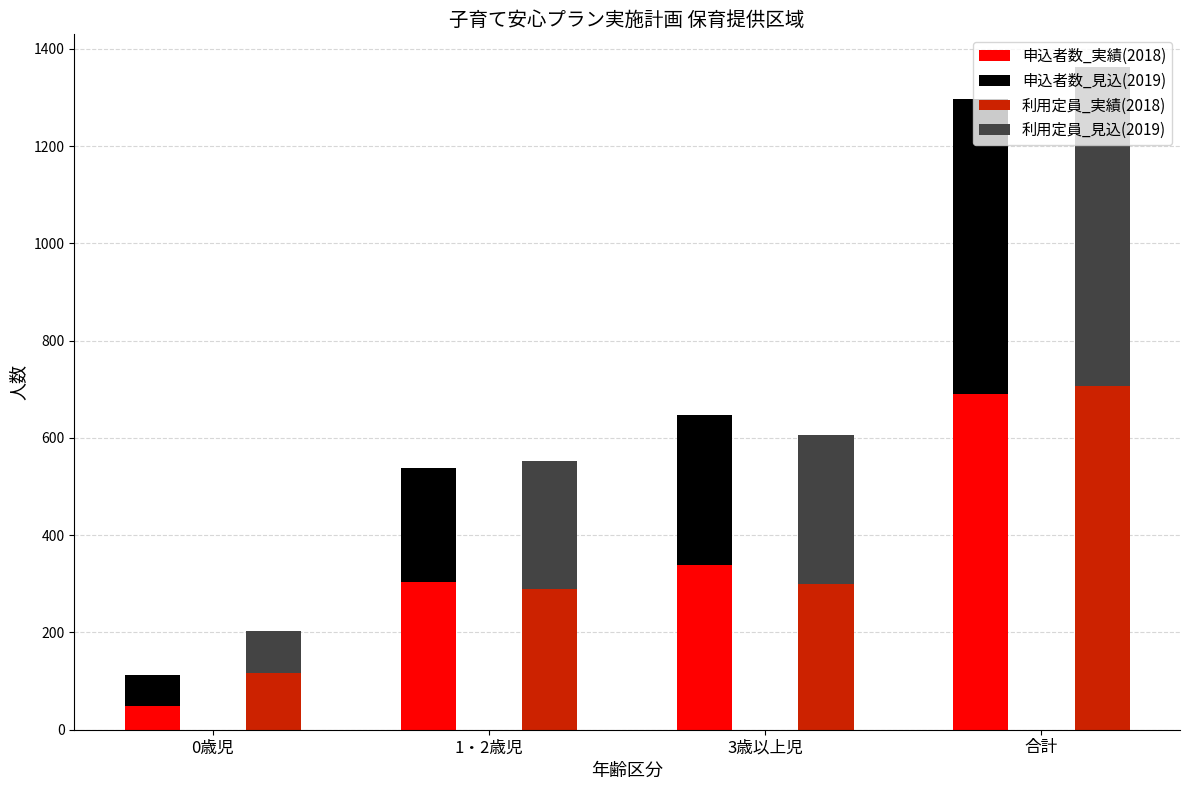

Where is 利用定員_見込(2019) nearest to the value 371?

3歳以上児